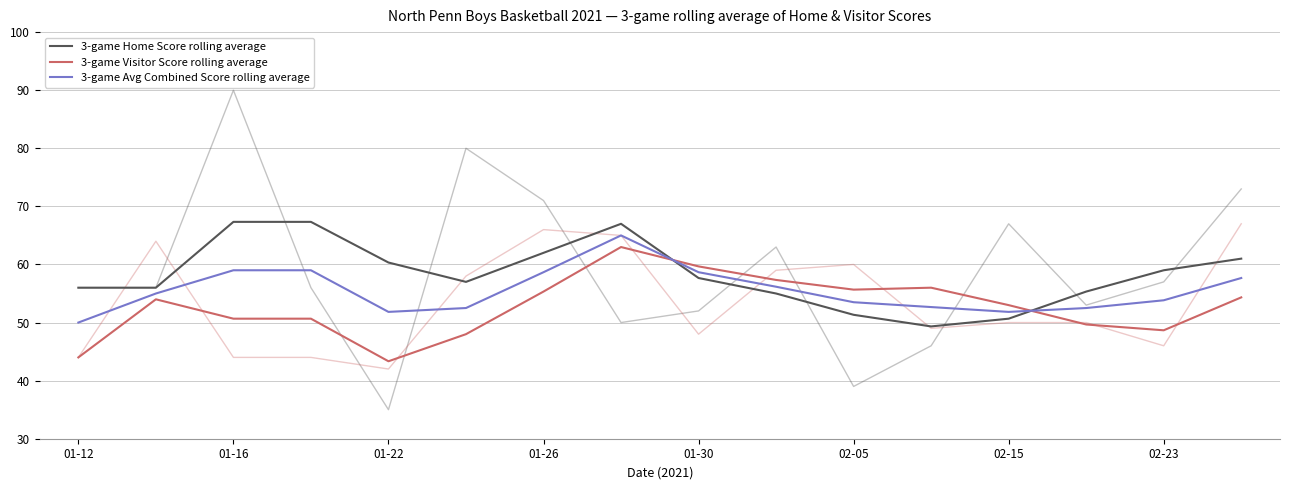

How many data points does each series have?

16